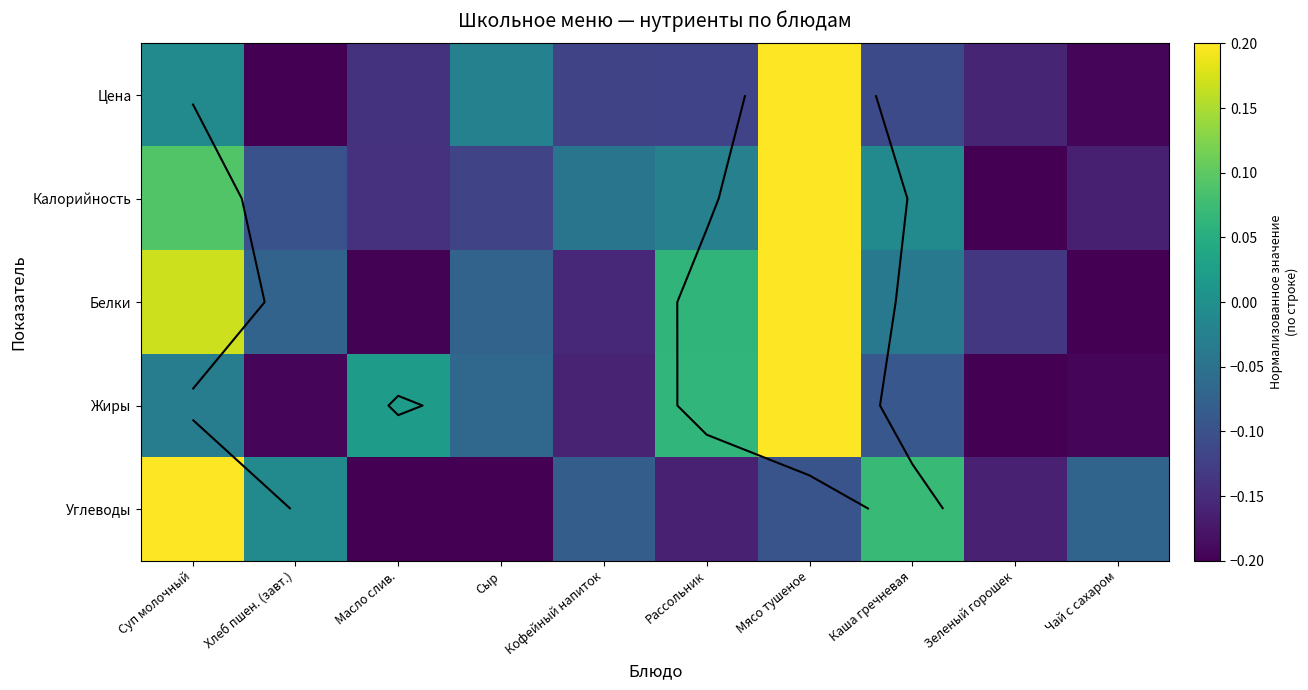

At which label does Углеводы first exceed 0?

Суп молочный